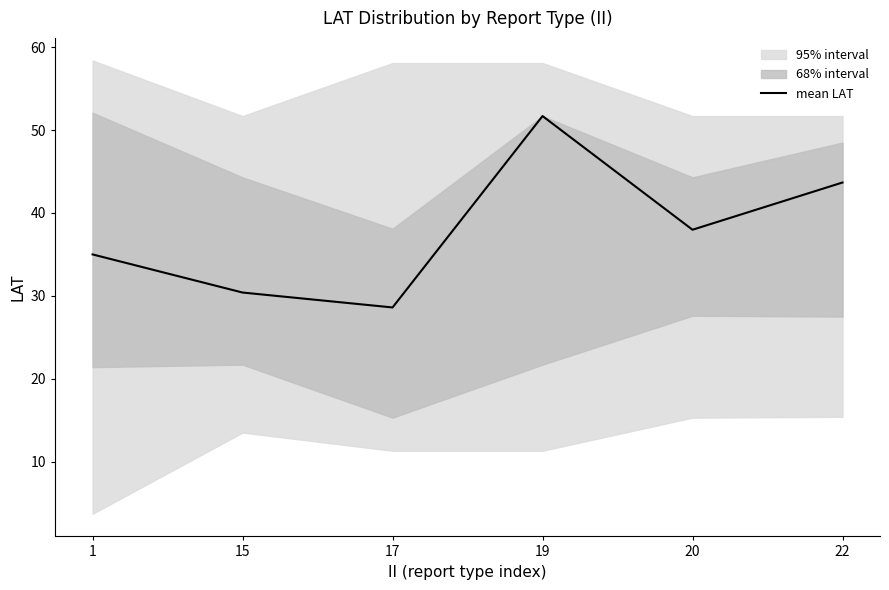

What value does the data have at 20?

38.0